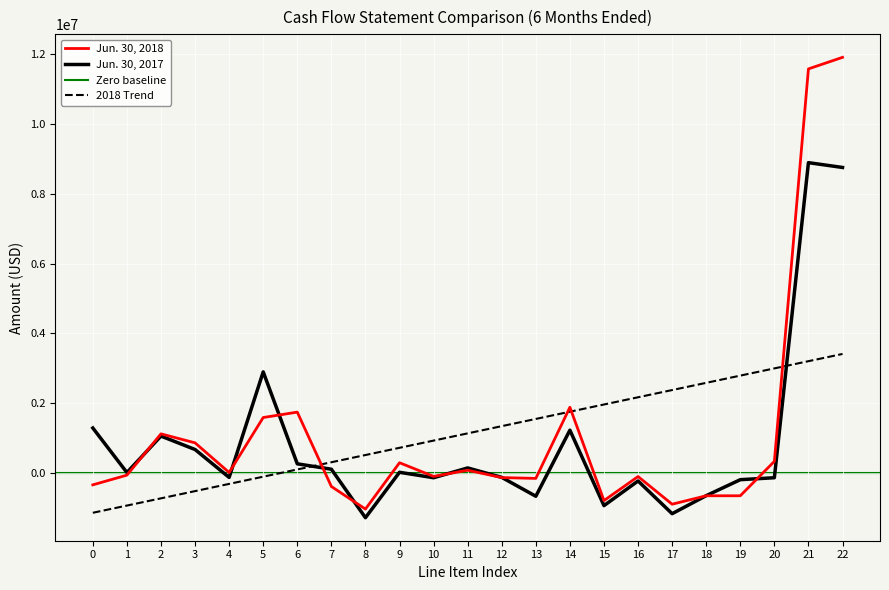

What is the lowest value of the Jun. 30, 2018 series?

-1037000.0